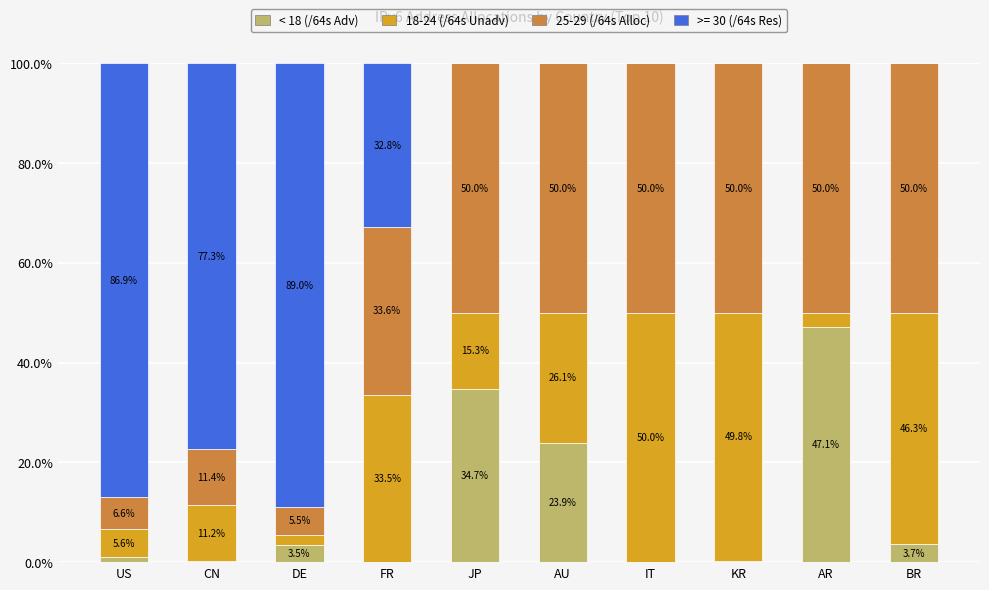

Which category has the highest value in the < 18 (/64s Adv) series?

AR